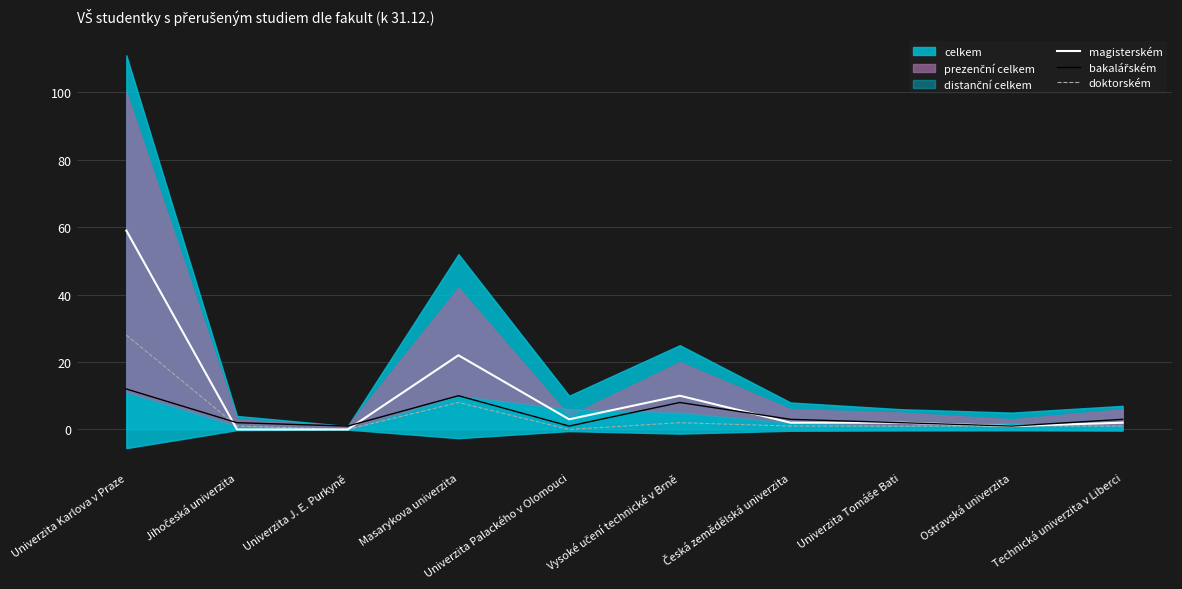

Which category has the highest value in the doktorském series?

Univerzita Karlova v Praze